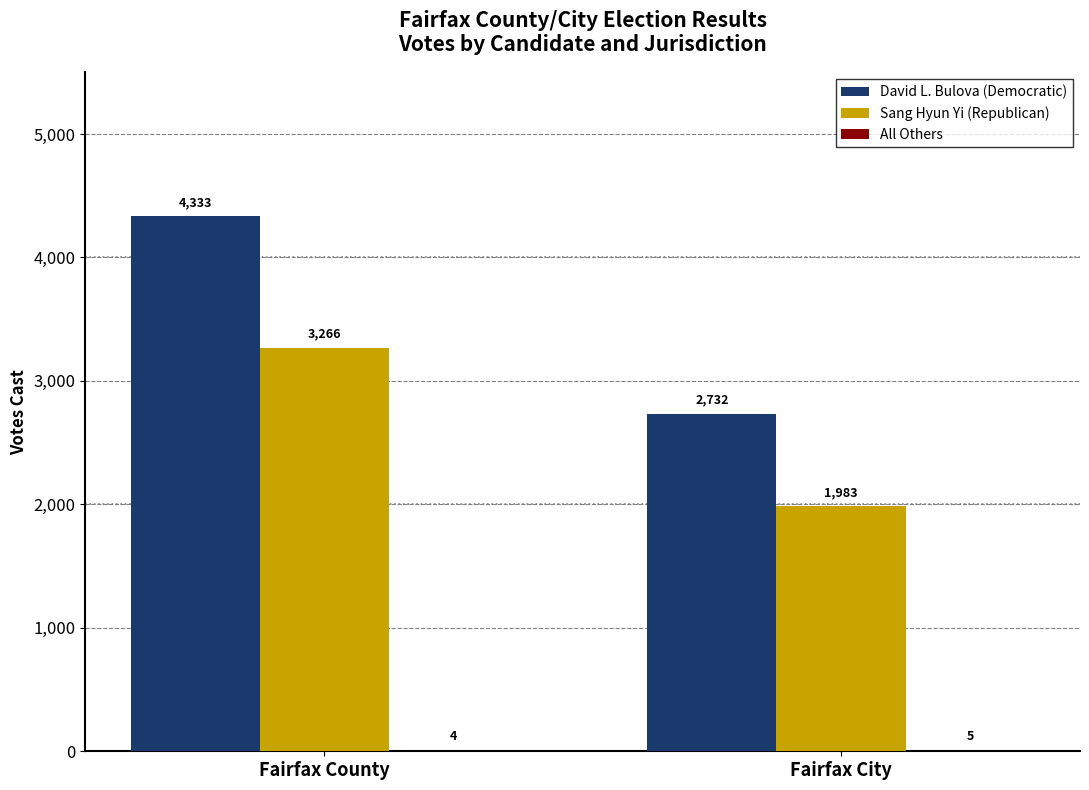

How many data points does each series have?

2